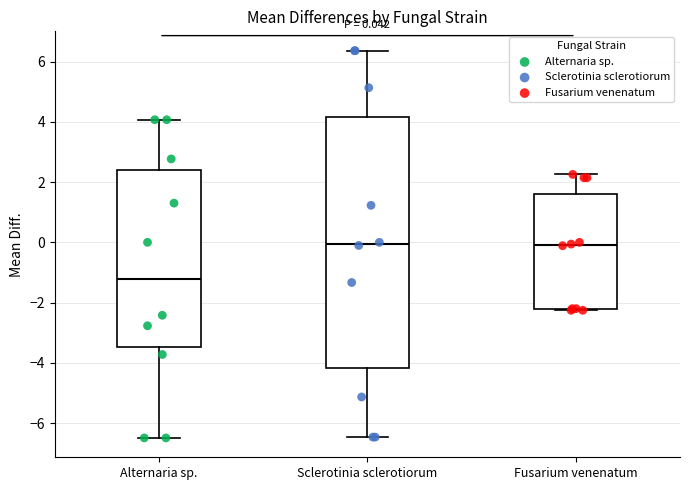

Which box has the lowest median line?

Alternaria sp.